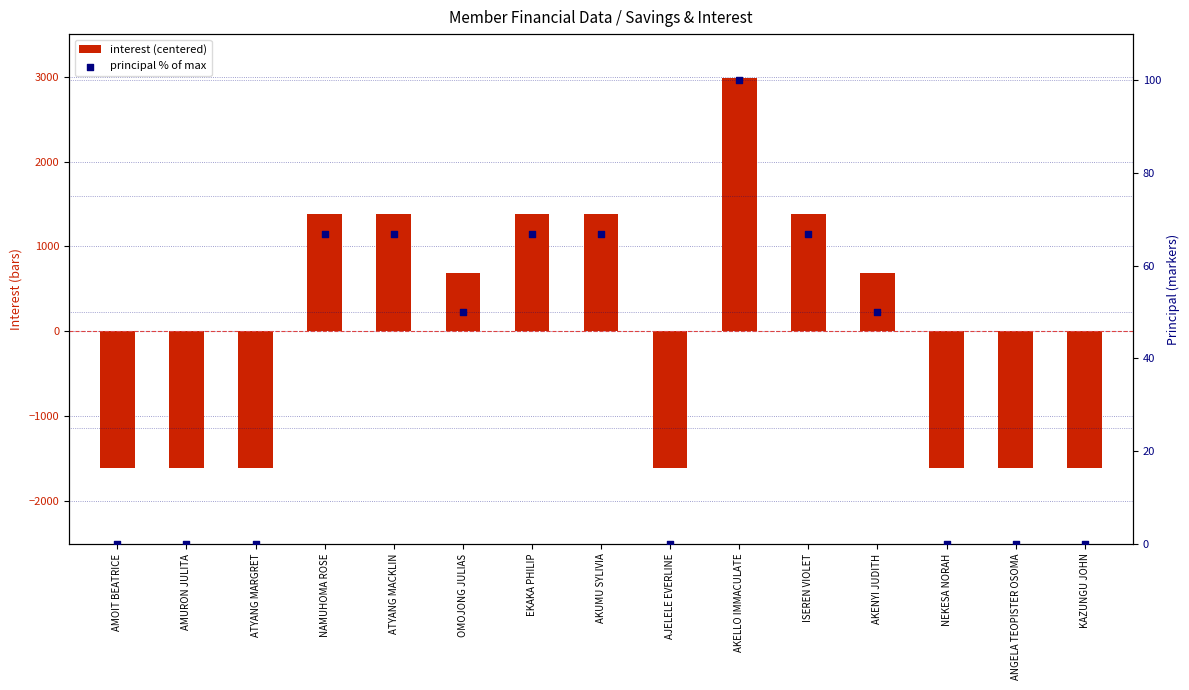

Which series has the largest total across all categories?

principal % of max